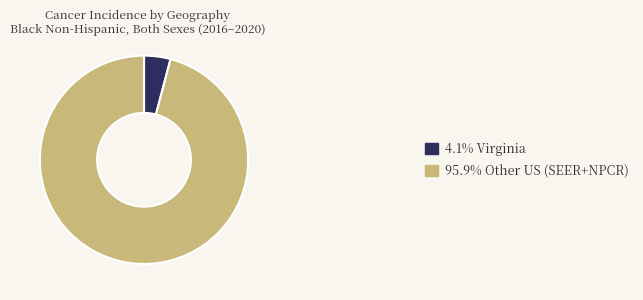

Approximately how many times larger is the value at 95.9% Other US (SEER+NPCR) compared to 4.1% Virginia?

23.4